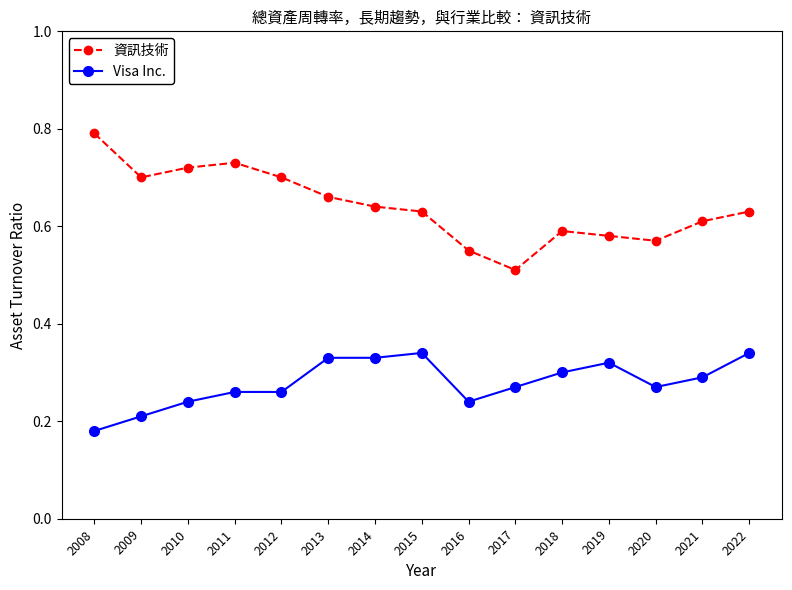

Where is the first local minimum for 資訊技術?

2009